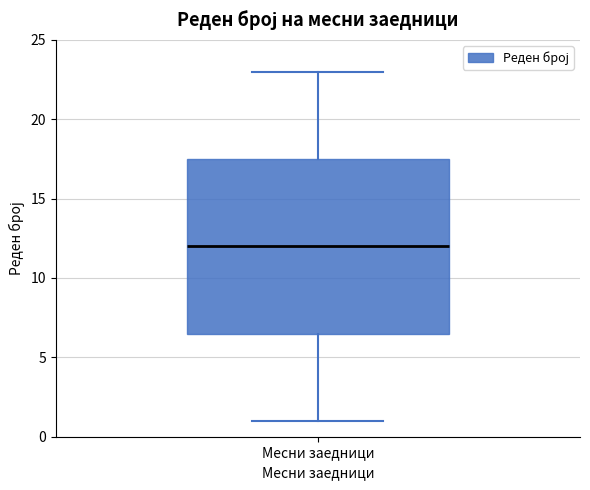

Transcribe this box plot: give where the median line is, the range the box spans, and where the two whiskers end, as read against the y-axis. The values are not printed on the chart, so give them approximately, as read against the axis.

median 12.0, box 6.5 to 17.5, whiskers 1.0 to 23.0